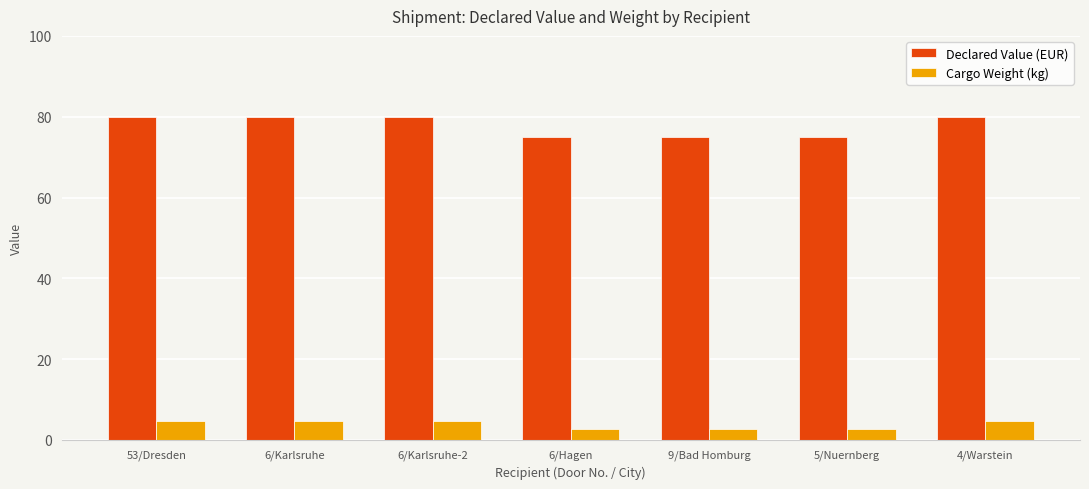

At how many categories does at least one series exceed 18?

7